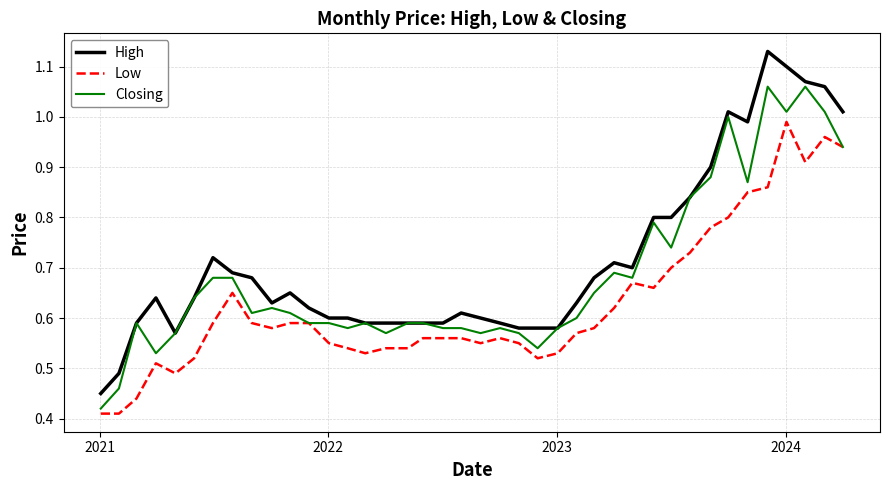

What are all the series names shown in the legend?

High, Low, Closing